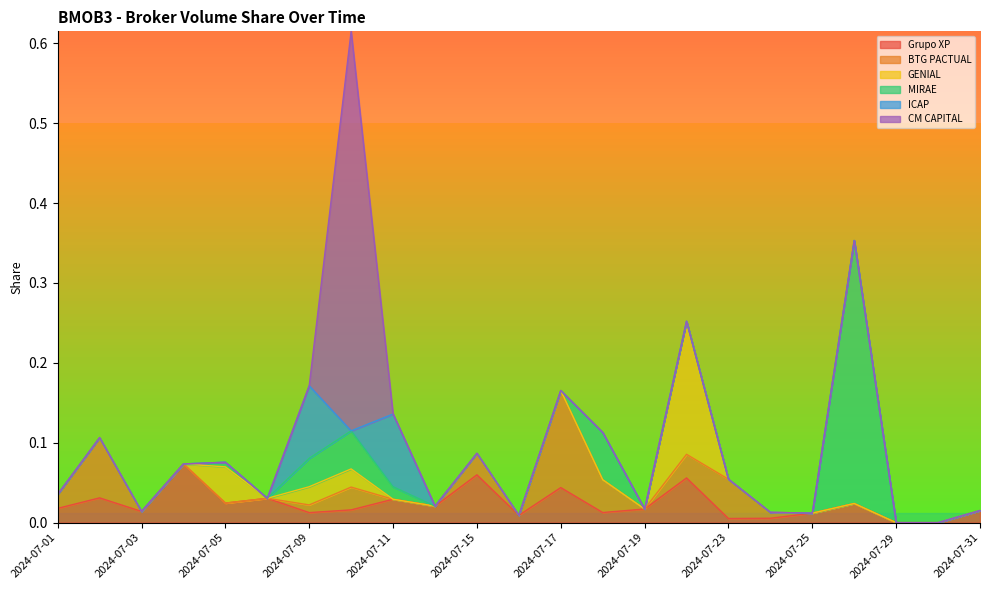

In GENIAL, how many points are higher than both neighbors (excluding endpoints)?

3